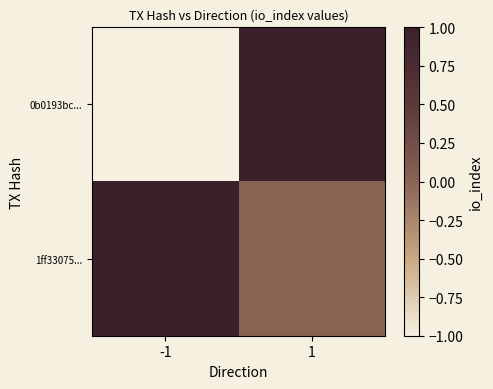

Which series has the widest spread of values?

0b0193bc...